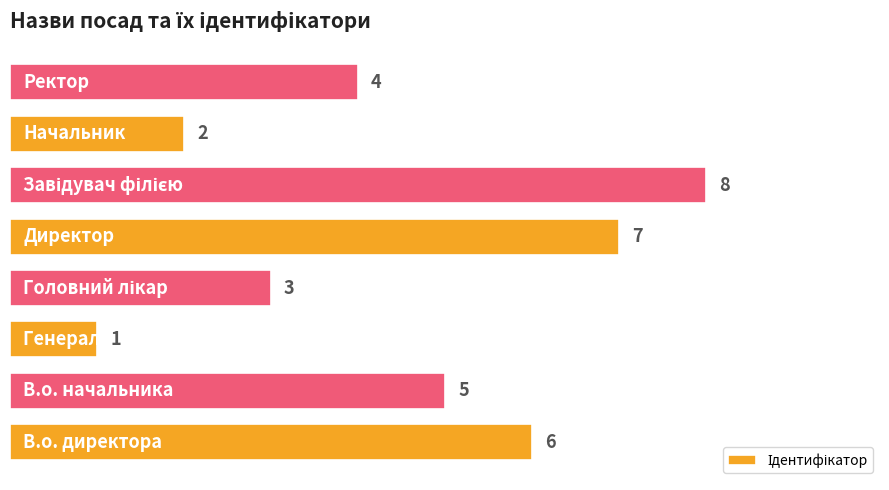

What is the difference between the second highest and minimum values?

6